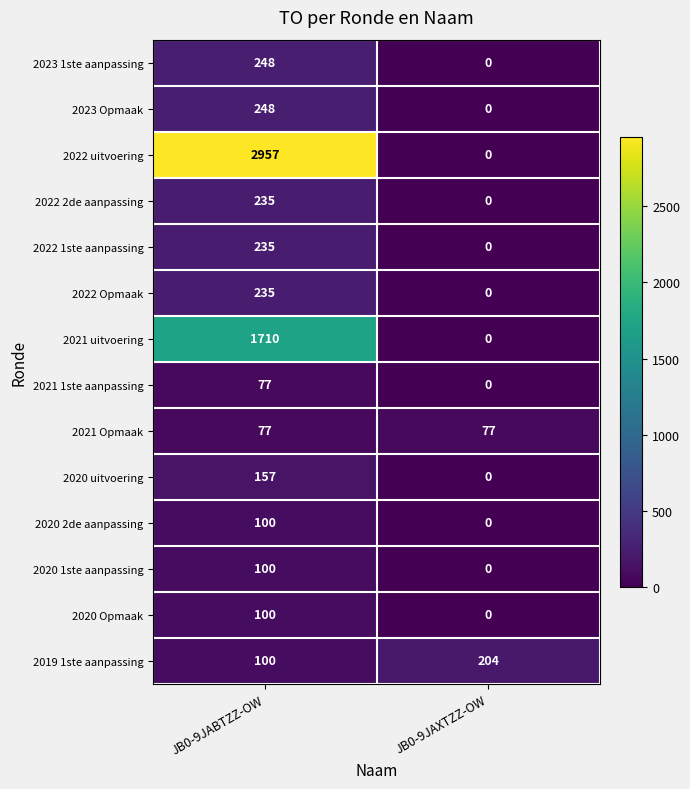

Rank the categories by 2022 Opmaak value from highest to lowest.

JB0-9JABTZZ-OW, JB0-9JAXTZZ-OW